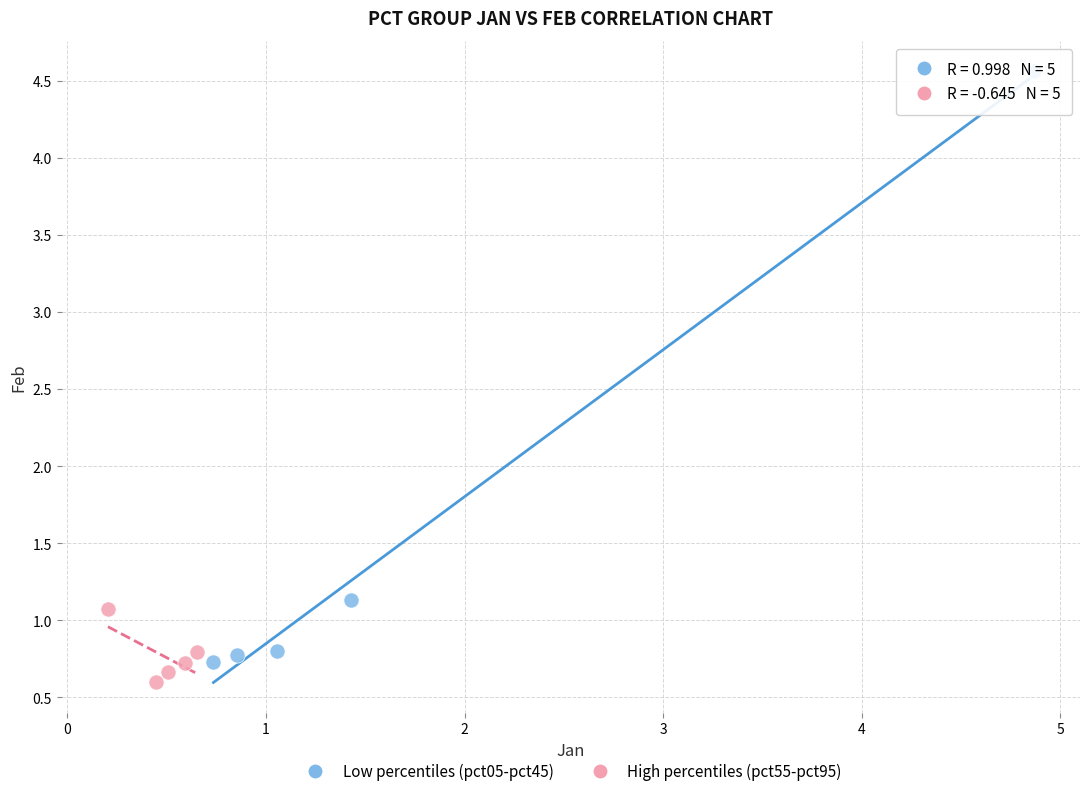

Which series has the widest spread of Y values?

Low percentiles (pct05-pct45)